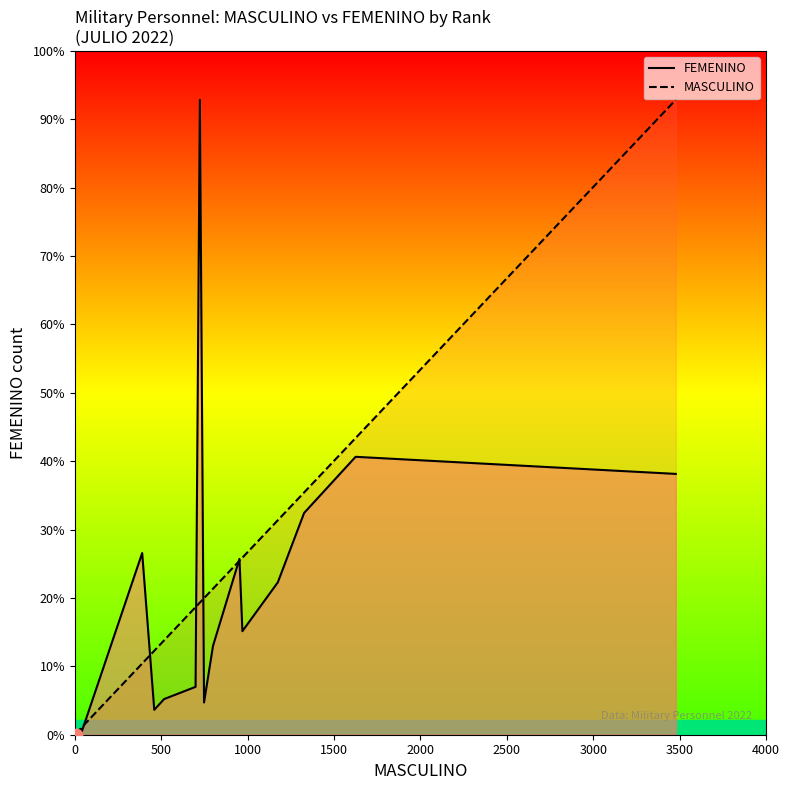

What are all the series names shown in the legend?

FEMENINO line, MASCULINO line